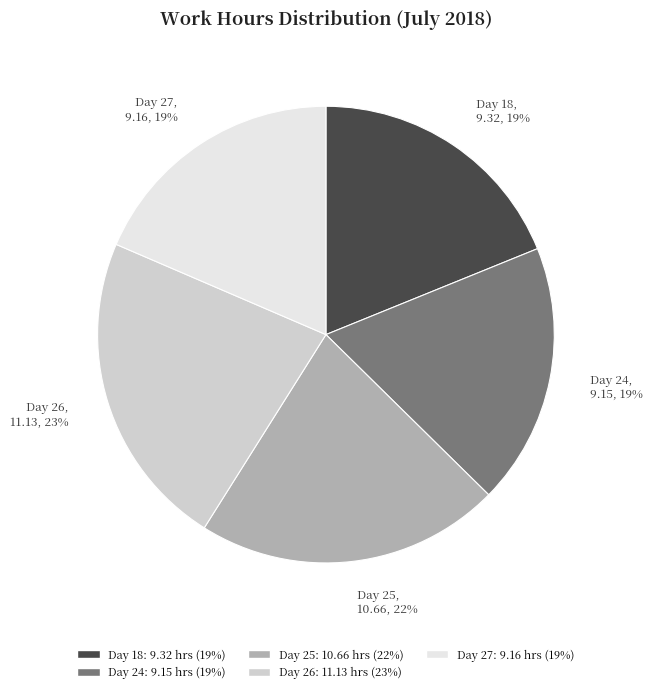

Combined, do Day 18 and Day 26 account for over 50%?

No